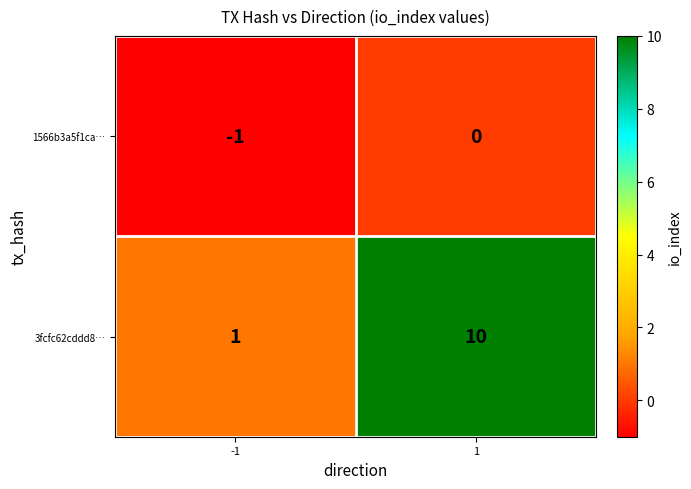

What is the difference between the maximum and minimum values in the 3fcfc62cddd8… series?

9